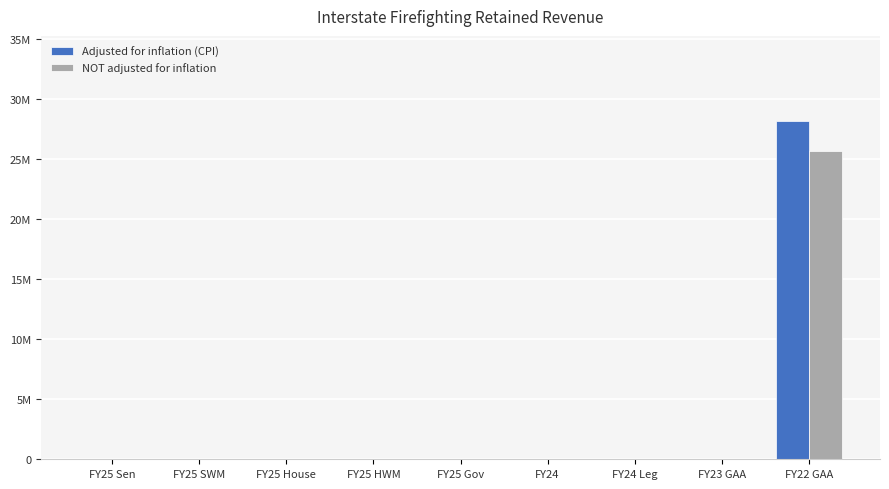

What are all the series names shown in the legend?

Adjusted for inflation (CPI), NOT adjusted for inflation